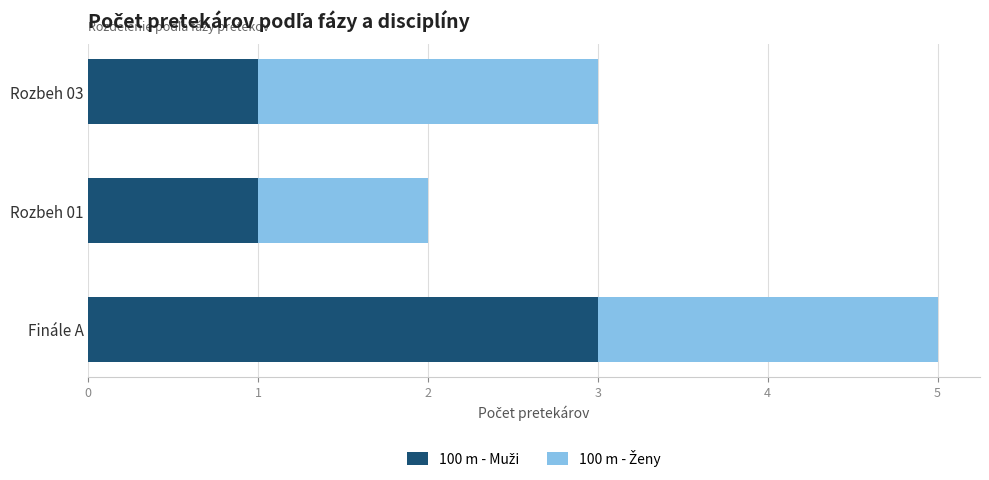

At which category is the sum across all series the highest?

Finále A